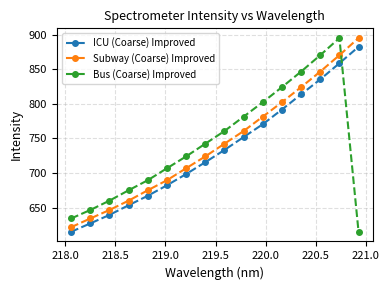

How many intersections are there between Bus (Coarse) Improved and Subway (Coarse) Improved?

1